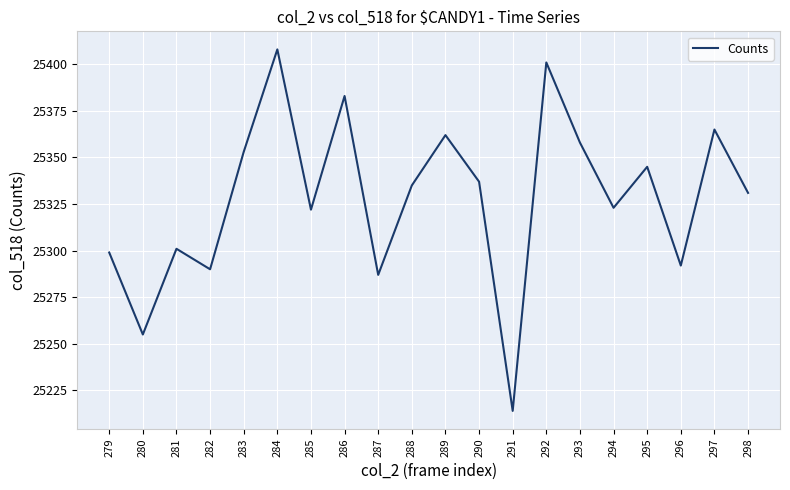

Reading left to right, extract all data points from this chart.

279=25299	280=25255	281=25301	282=25290	283=25353	284=25408	285=25322	286=25383	287=25287	288=25335	289=25362	290=25337	291=25214	292=25401	293=25358	294=25323	295=25345	296=25292	297=25365	298=25331